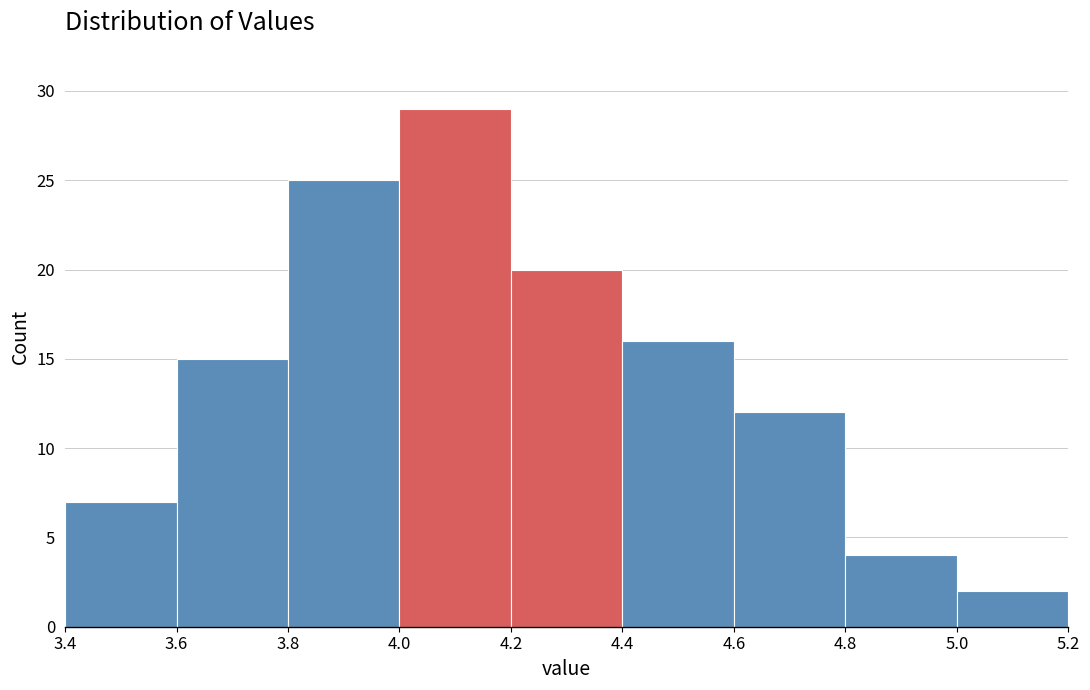

Reading left to right, list every bar in this chart as the range it spans on the x-axis followed by its height. The values are not printed on the chart, so give them approximately, as read against the axis.

3.4 to 3.6: 7
3.6 to 3.8: 15
3.8 to 4.0: 25
4.0 to 4.2: 29
4.2 to 4.4: 20
4.4 to 4.6: 16
4.6 to 4.8: 12
4.8 to 5.0: 4
5.0 to 5.2: 2